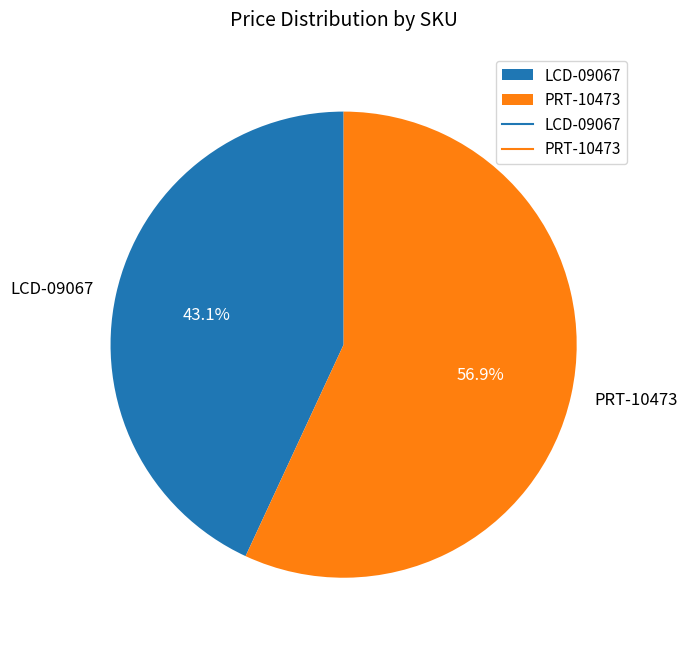

What percentage is the PRT-10473 slice, to the nearest percent?

57%